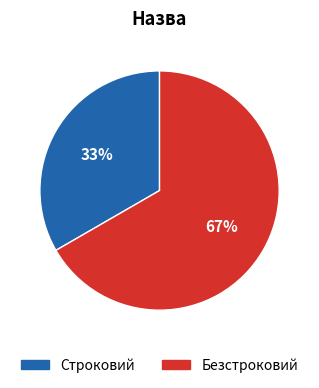

Which slice is the largest?

Безстроковий